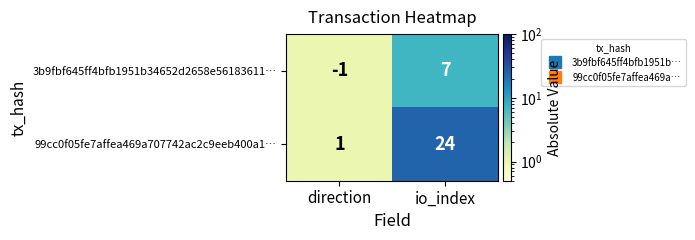

At io_index, list the series in order from largest to smallest.

99cc0f05fe7affea469a707742ac2c9eeb400a1…, 3b9fbf645ff4bfb1951b34652d2658e56183611…